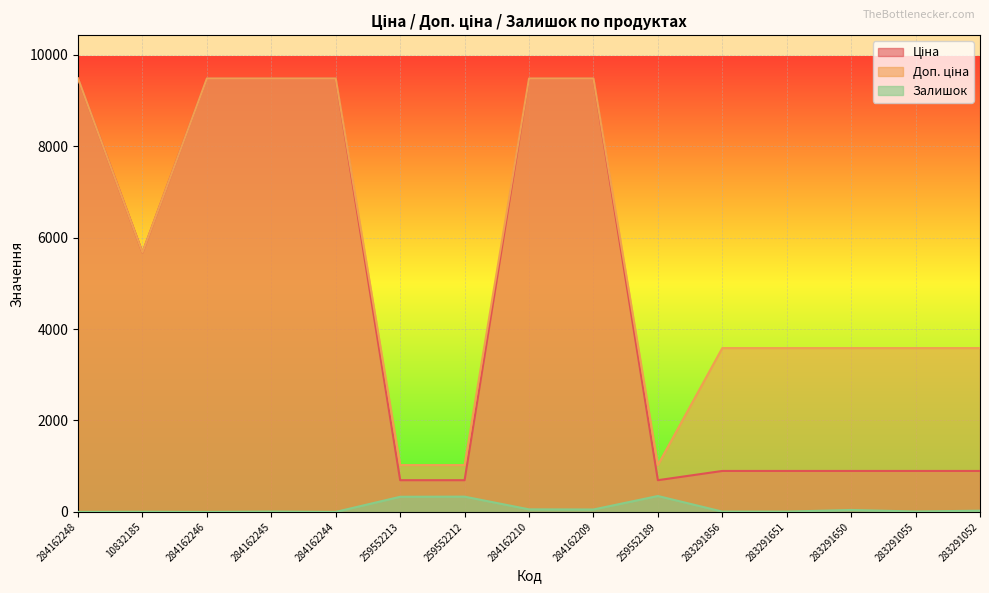

How many values in the Доп. ціна series exceed 3583?

12